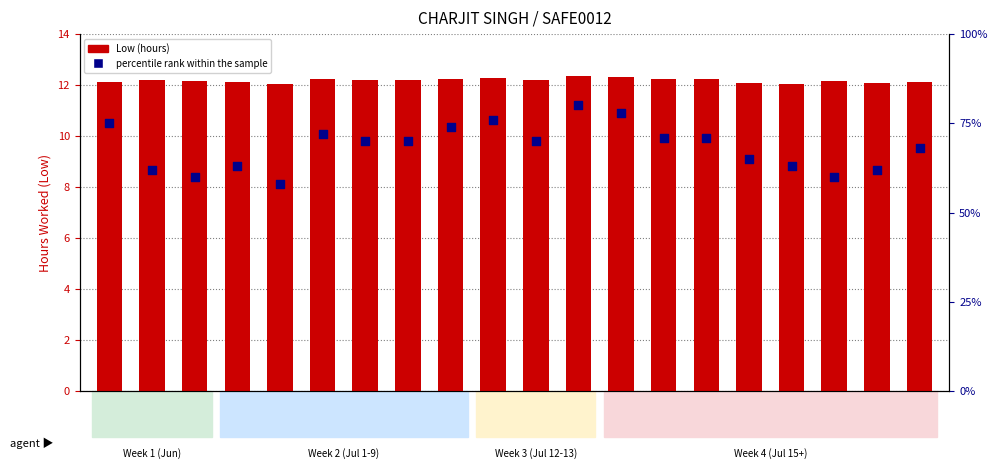

At how many categories does at least one series exceed 22?

20